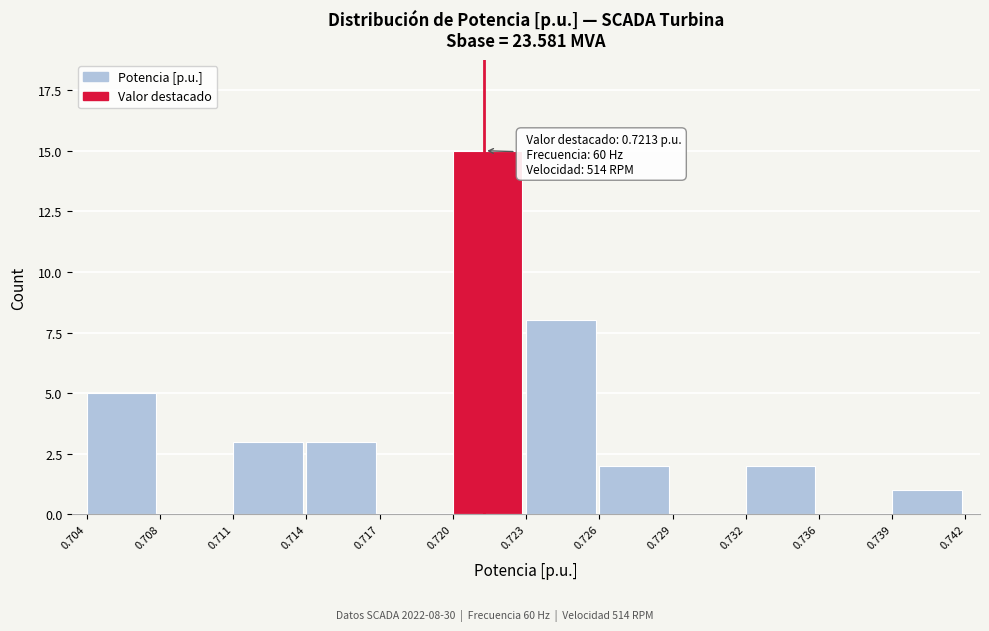

Reading left to right, list all the values displayed in this chart.

0.704=5	0.708=0	0.711=3	0.714=3	0.717=0	0.720=15	0.723=8	0.726=2	0.729=0	0.732=2	0.736=0	0.739=1